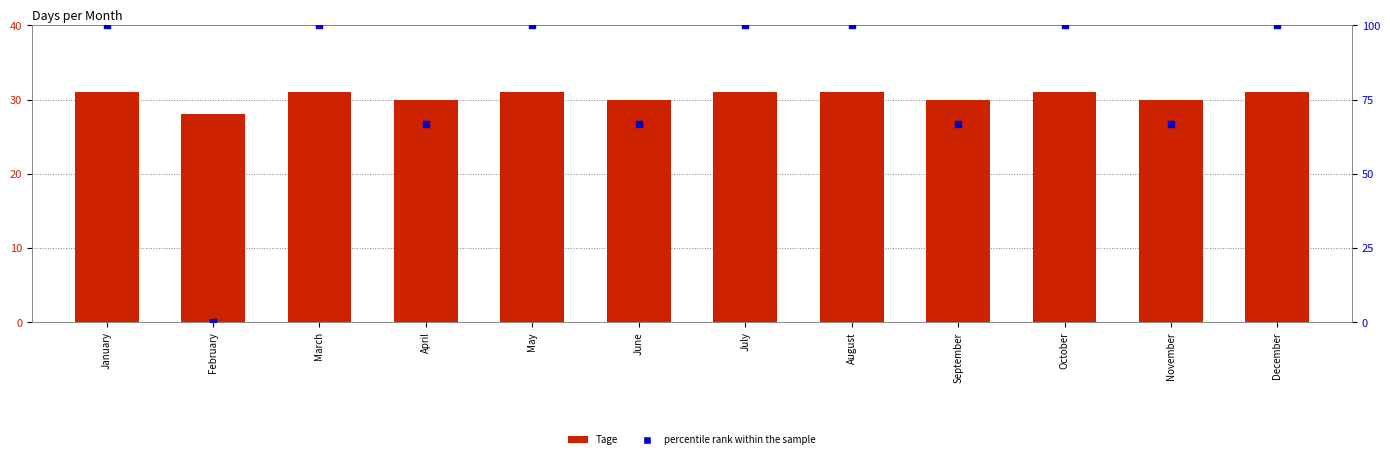

Is the value of percentile rank within the sample at November greater than the value of Tage at April?

Yes